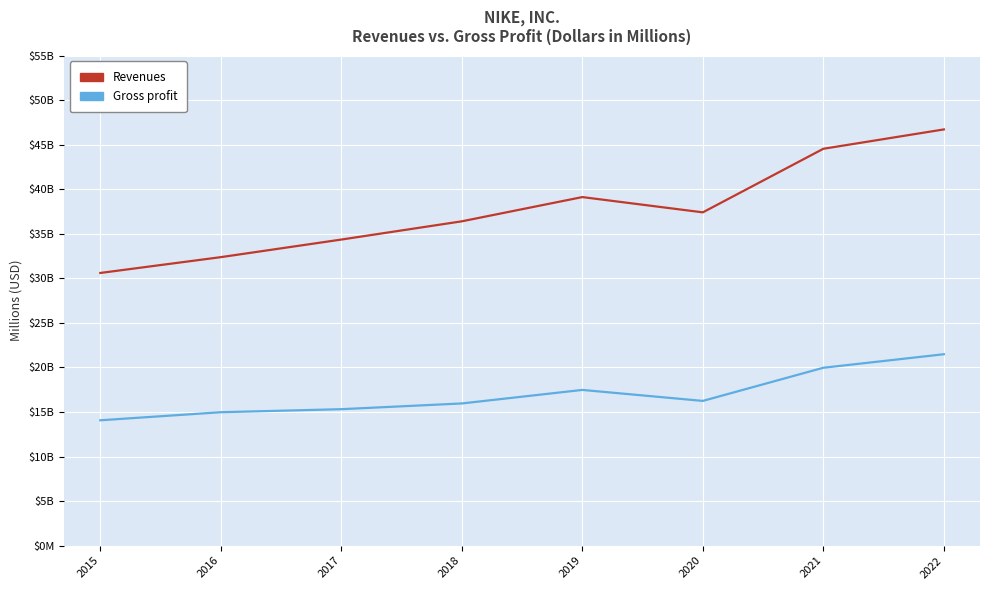

Rank the categories by Revenues value from lowest to highest.

2015, 2016, 2017, 2018, 2020, 2019, 2021, 2022